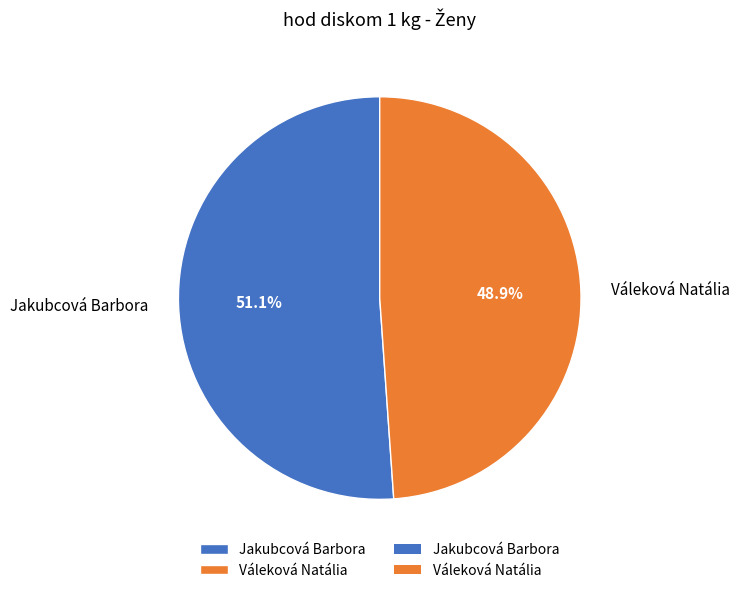

Which has a higher value, Jakubcová Barbora or Váleková Natália?

Jakubcová Barbora